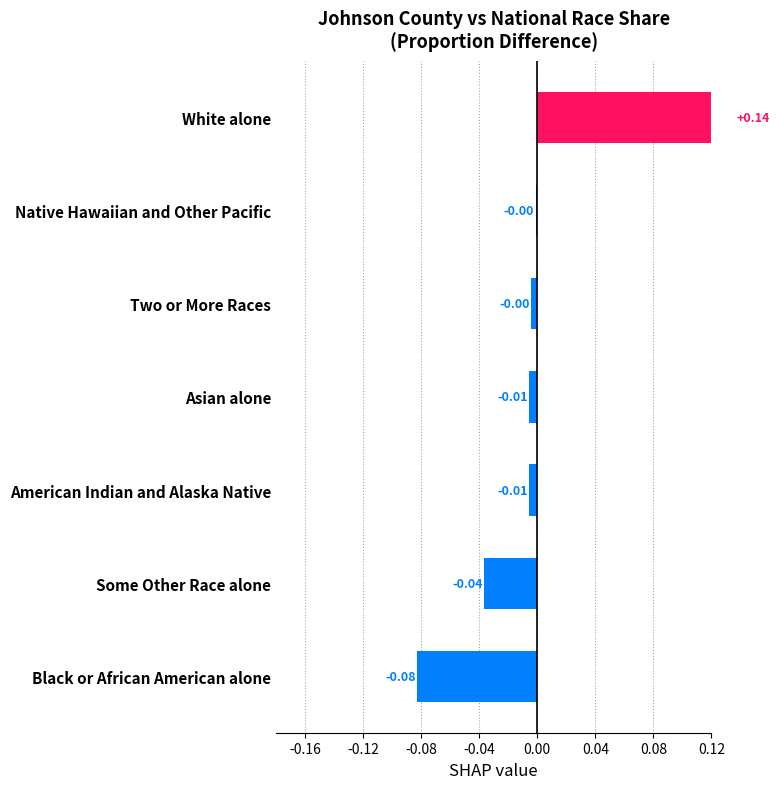

Does the chart contain stacked bars?

No